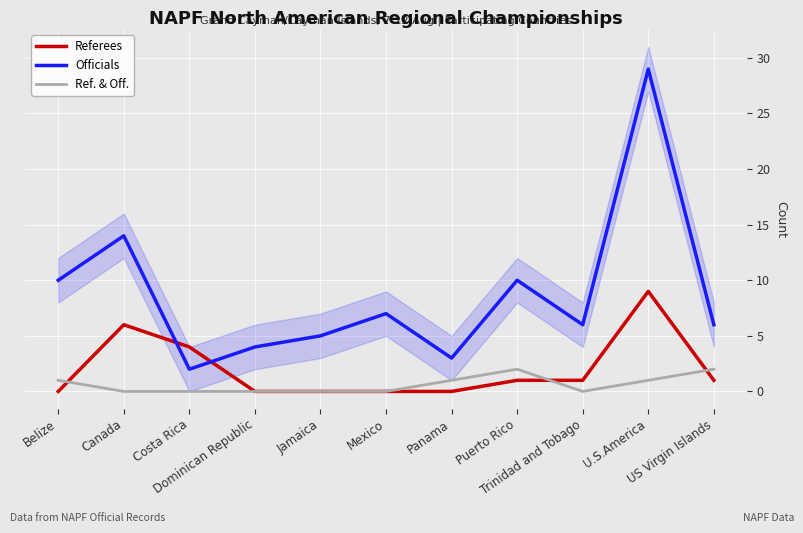

At which category is the sum across all series the highest?

U.S.America